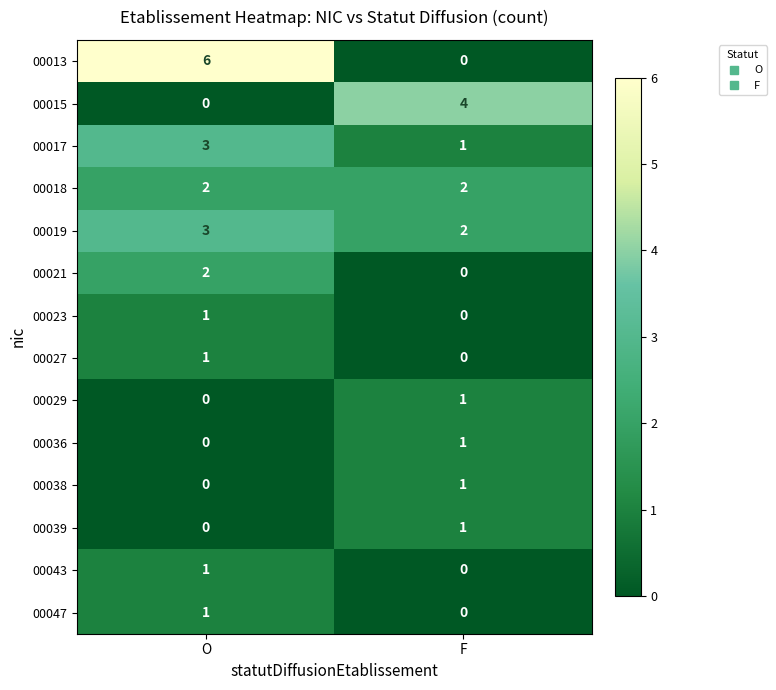

At which label is 00043 closest to 0?

F